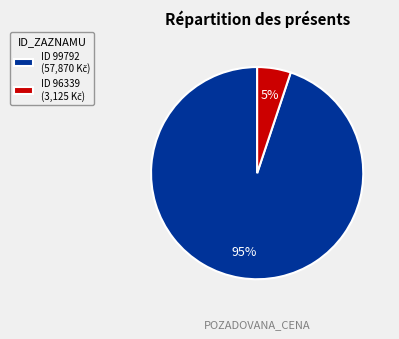

Is there a majority slice in this chart?

Yes